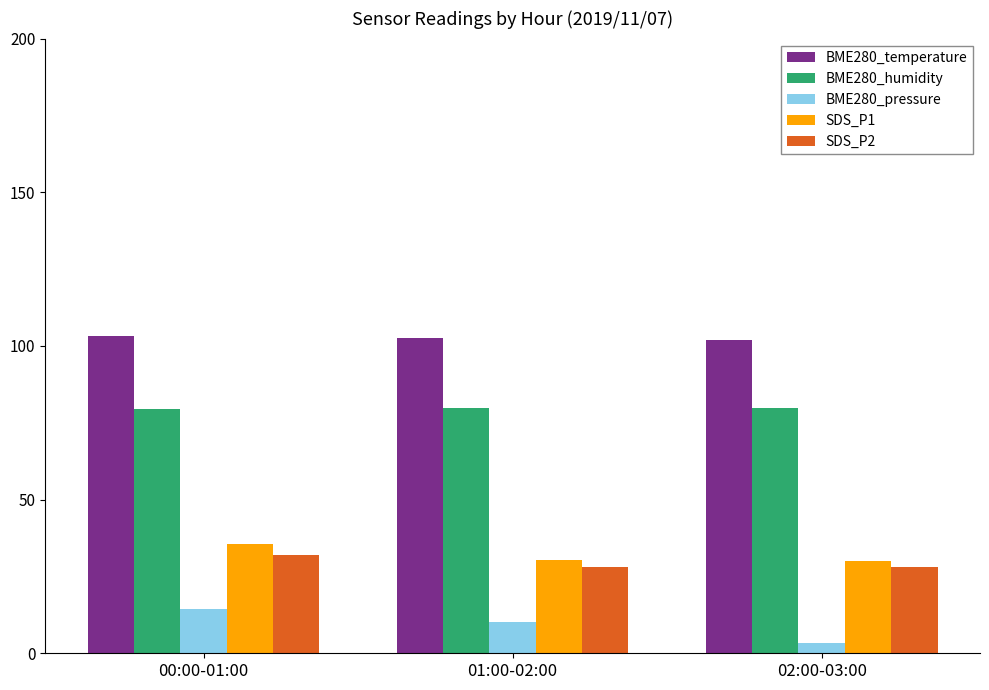

What is the value of the SDS_P1 bar at the 3rd from the left?

30.0